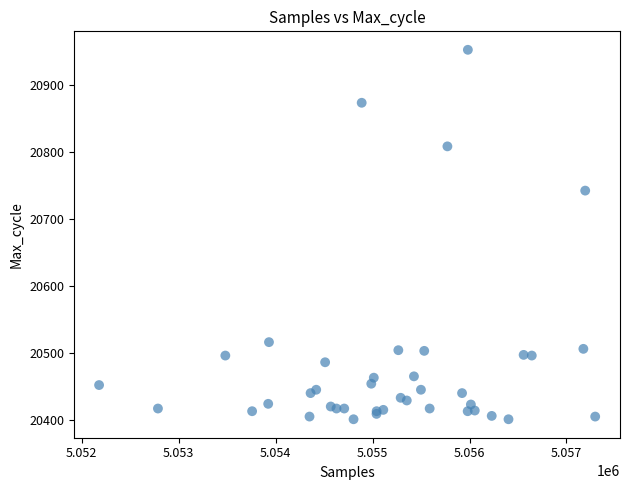

What Y value in the scatter plot is closest to 20676?

20742